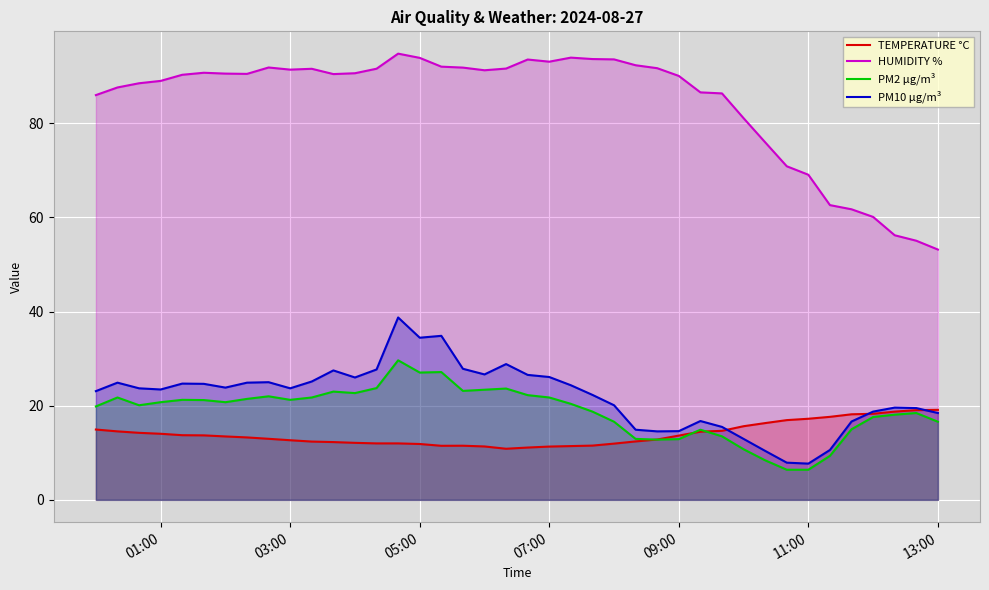

At how many categories does at least one series exceed 18?

40